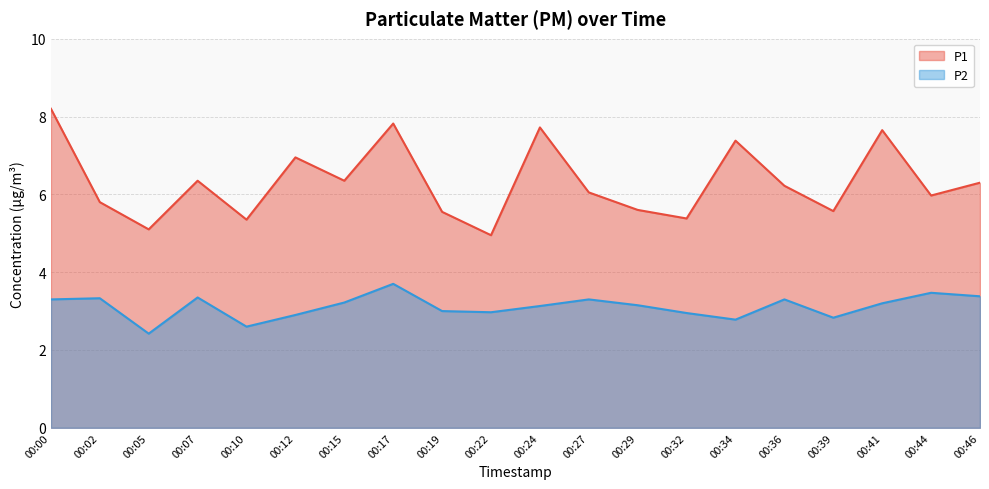

Does the chart have visible grid lines?

Yes